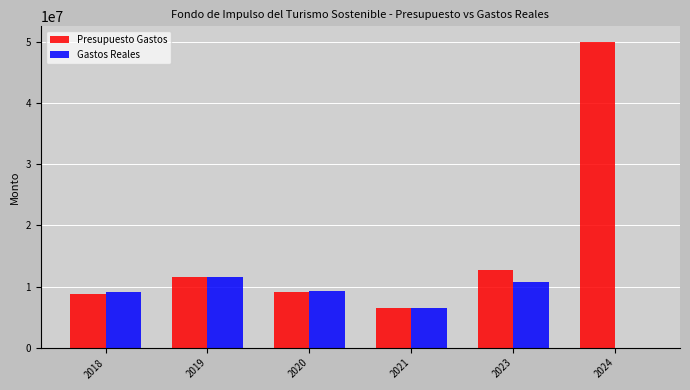

True or false: Gastos Reales has a value of 9319326.2 at 2020.

True